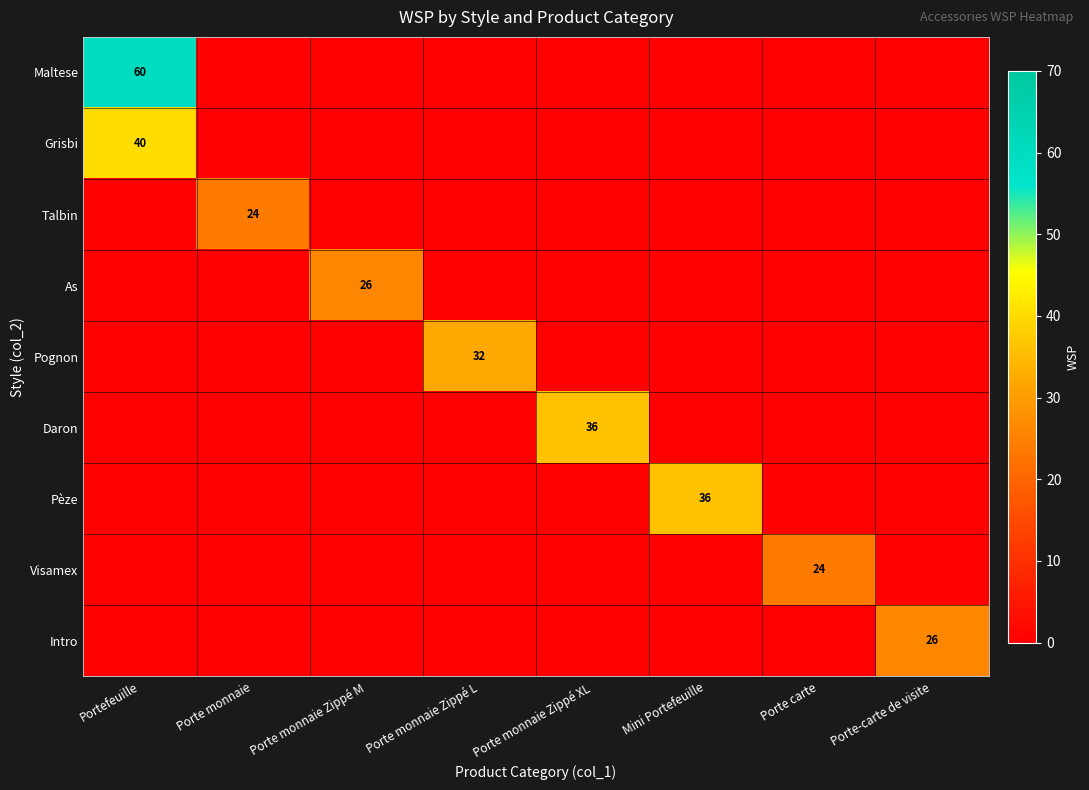

The value of Intro at Porte-carte de visite is 15. True or false?

False